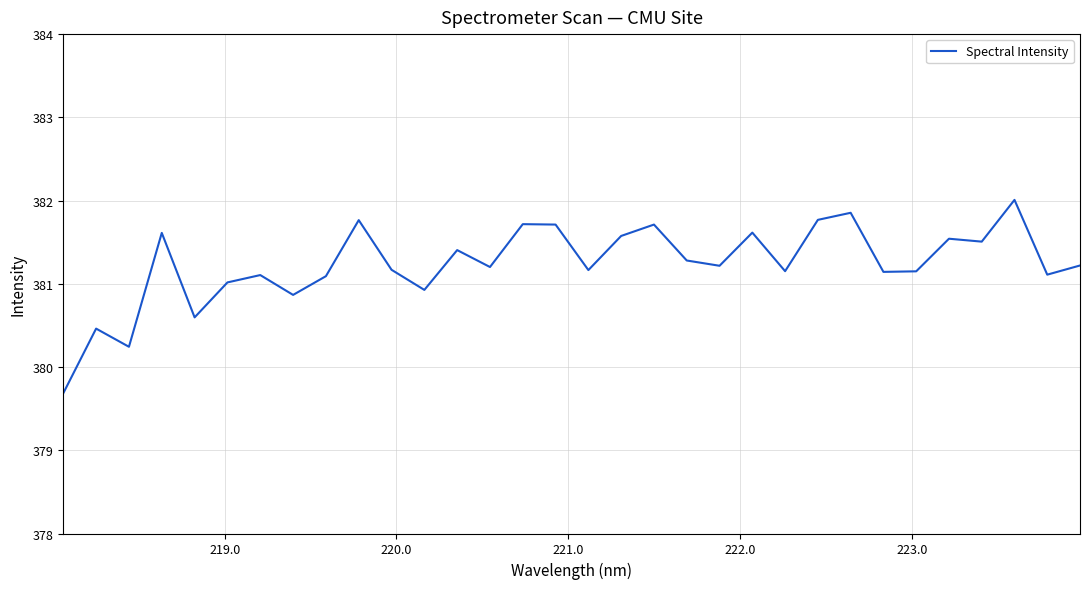

What is the minimum value shown in the chart?

379.7